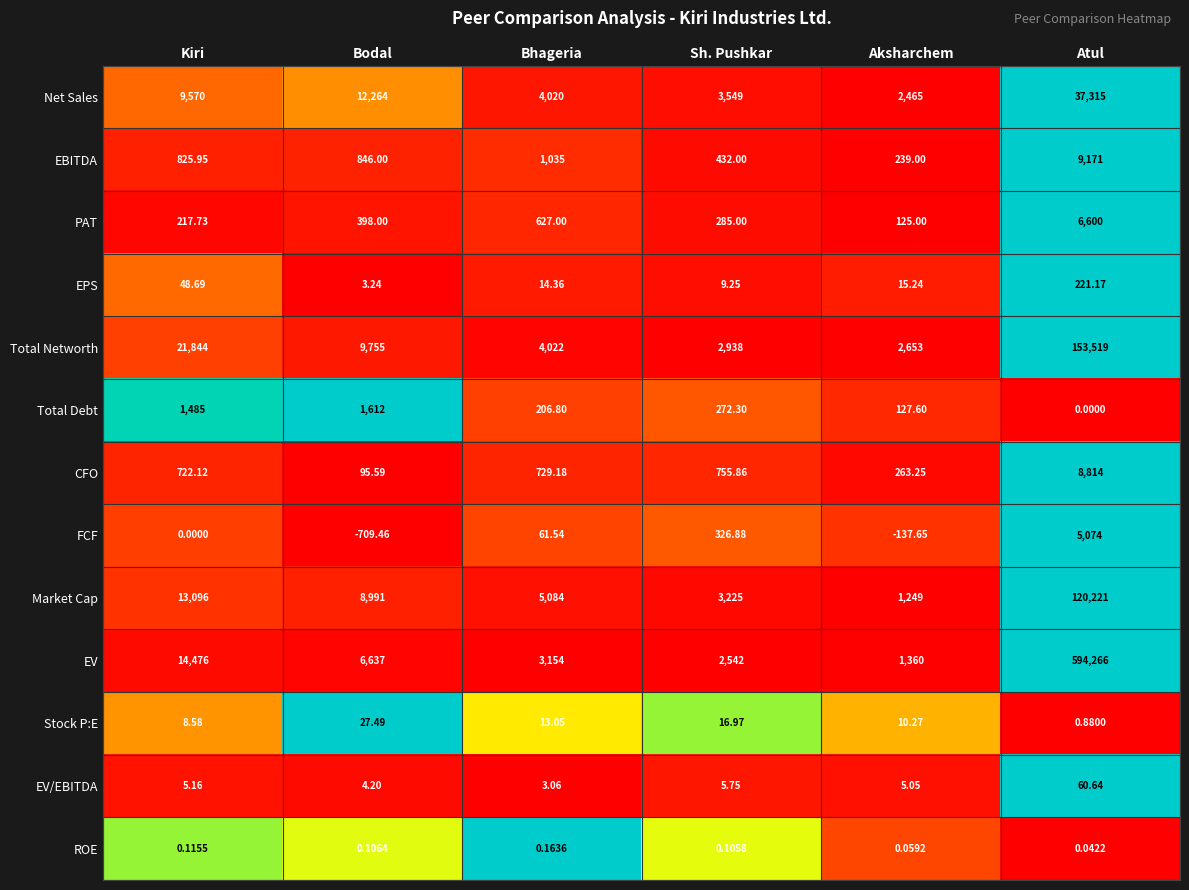

Rank the series at Bodal from highest to lowest value.

Net Sales, Total Networth, Market Cap, EV, Total Debt, EBITDA, PAT, CFO, Stock P:E, EV/EBITDA, EPS, ROE, FCF